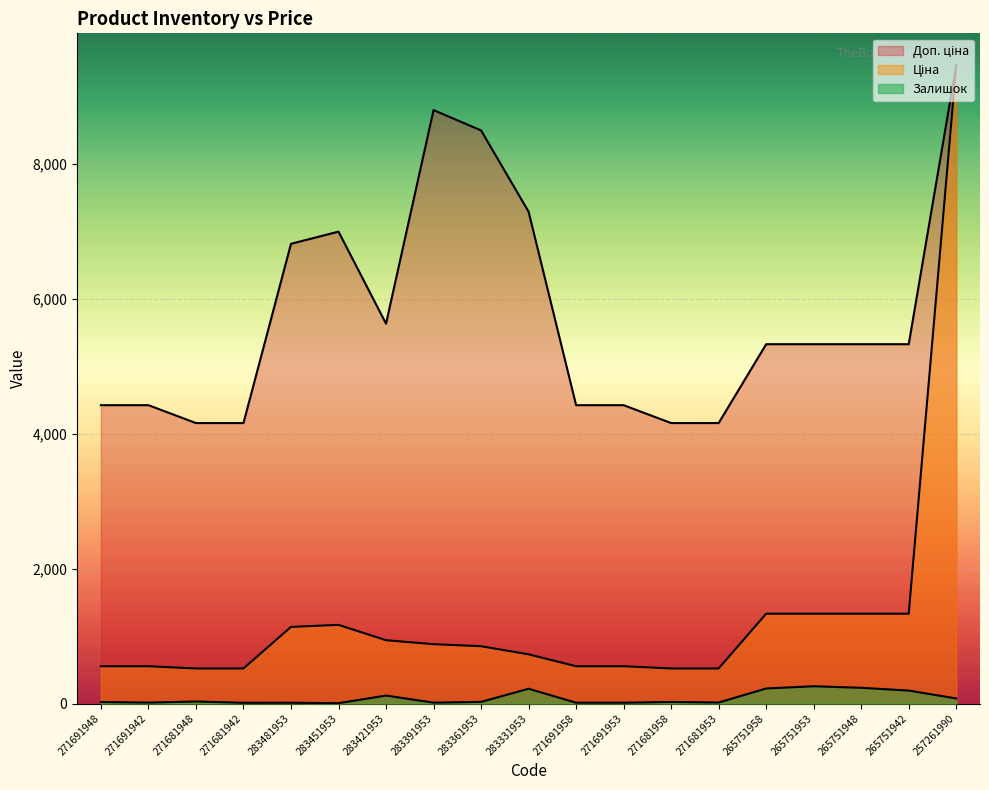

At which category is the sum across all series the highest?

257261990